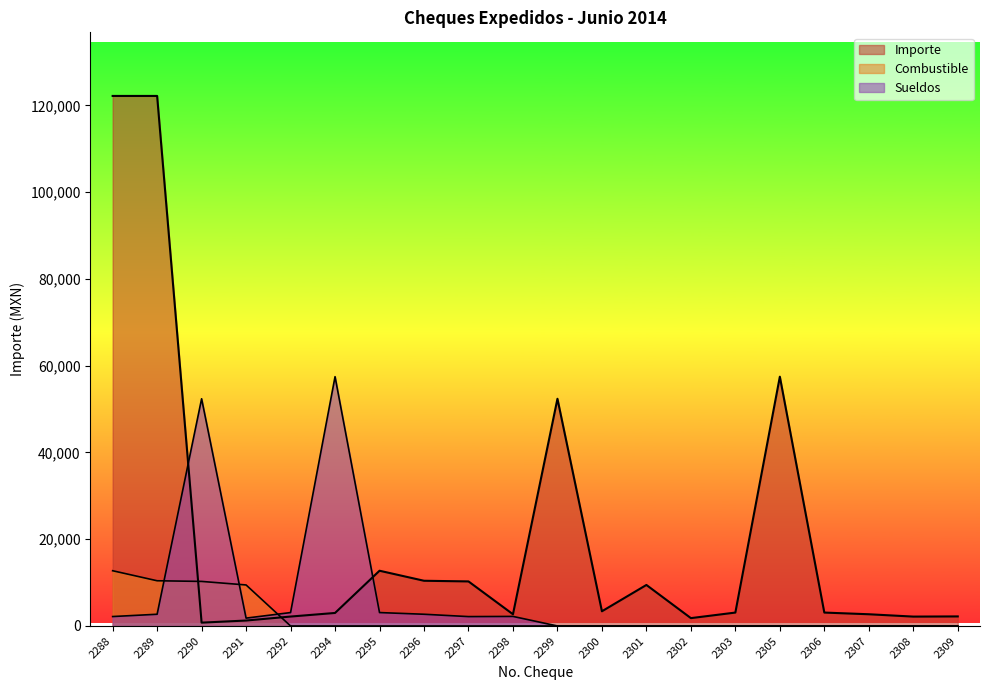

Is the value of Sueldos at 2290 greater than the value of Combustible at 2295?

Yes